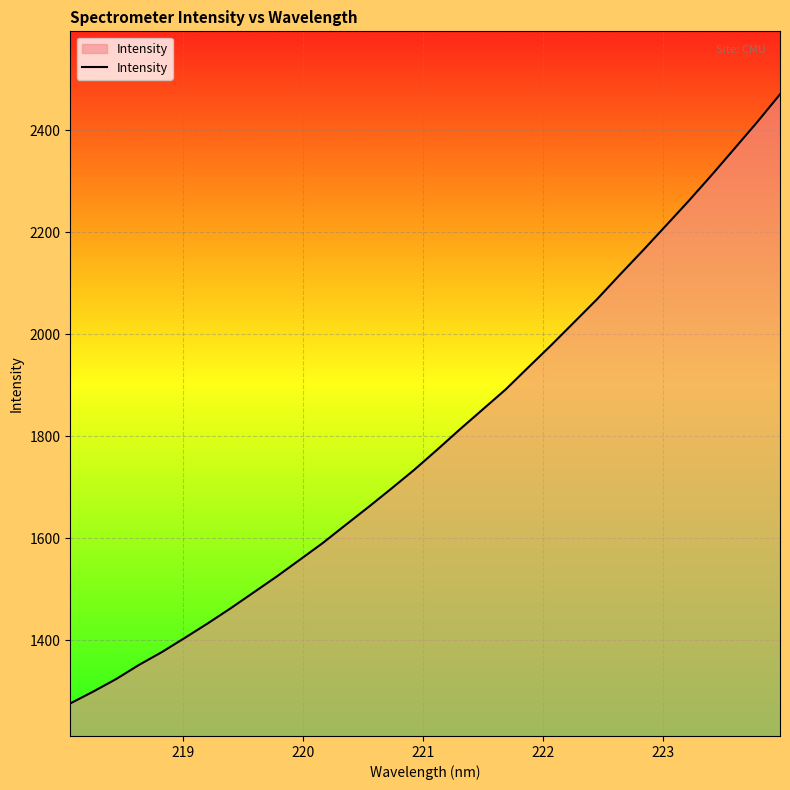

What is the maximum value shown in the chart?

2470.3